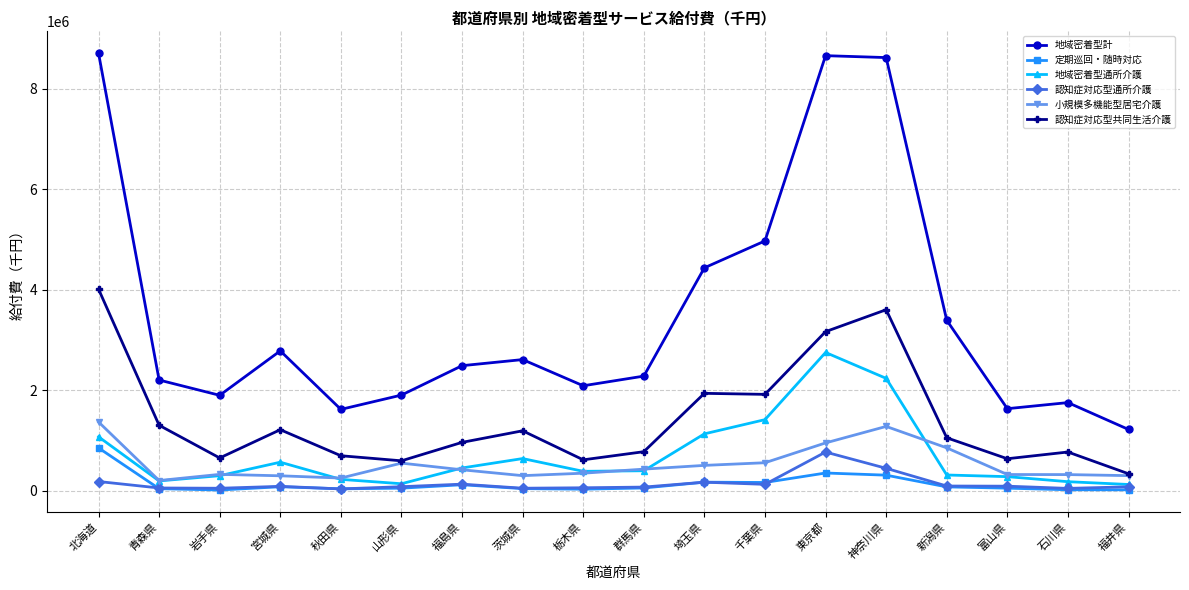

True or false: 地域密着型通所介護 has a value of 1415794.9 at 千葉県.

True